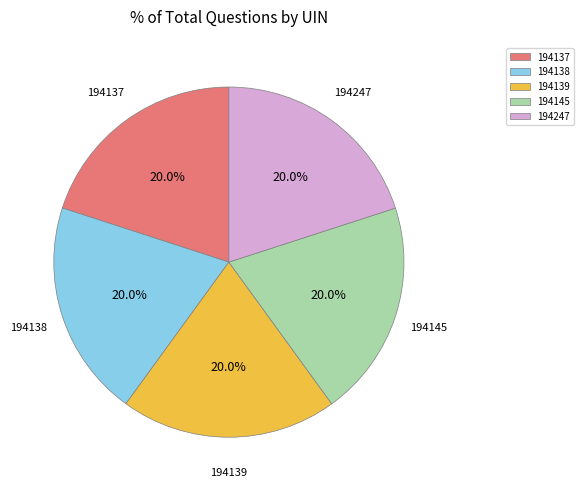

Combined, do 194247 and 194139 account for over 50%?

No